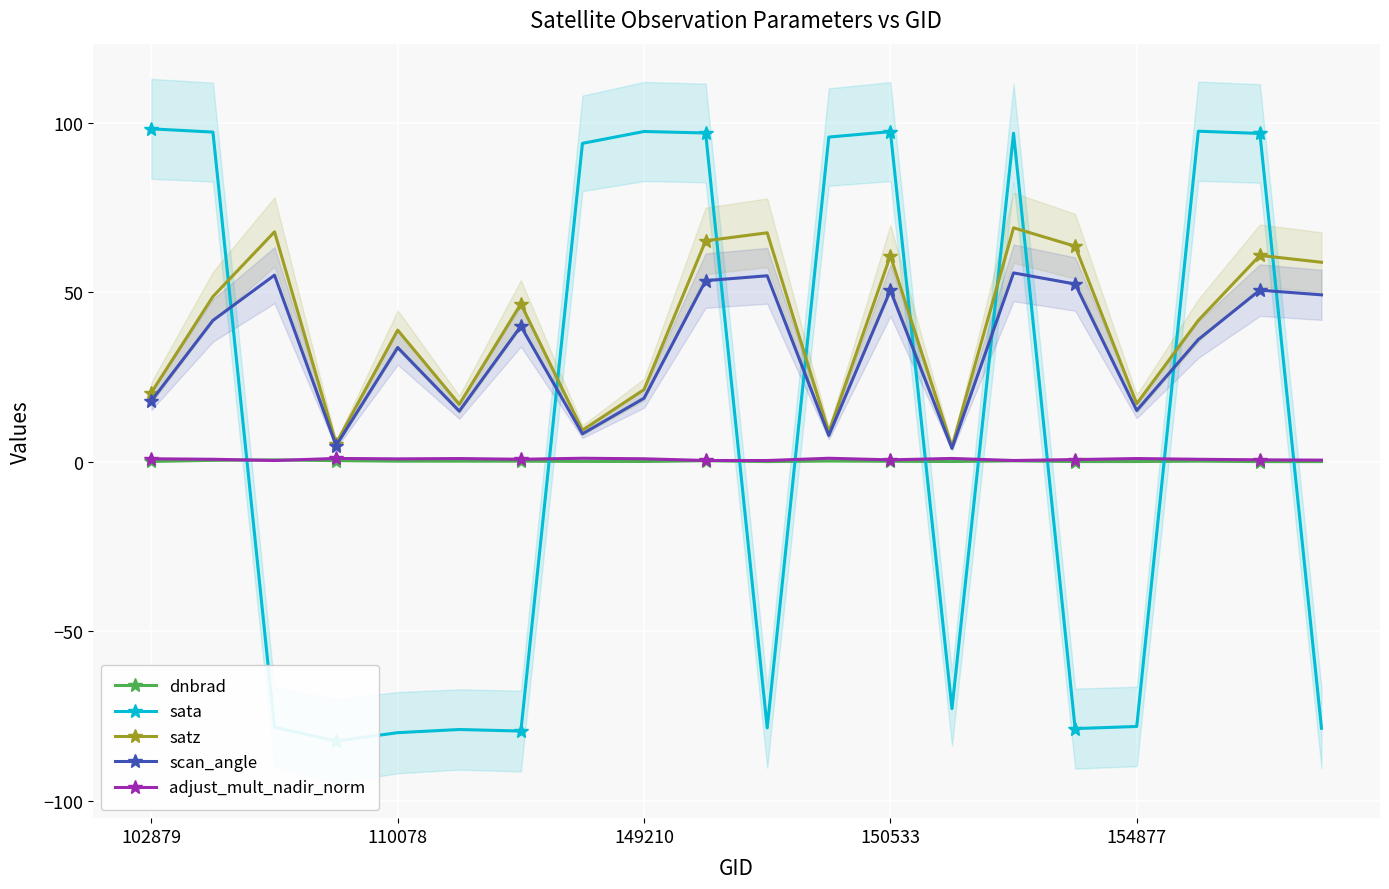

Rank the series by their maximum value, from highest to lowest.

sata, satz, scan_angle, adjust_mult_nadir_norm, dnbrad